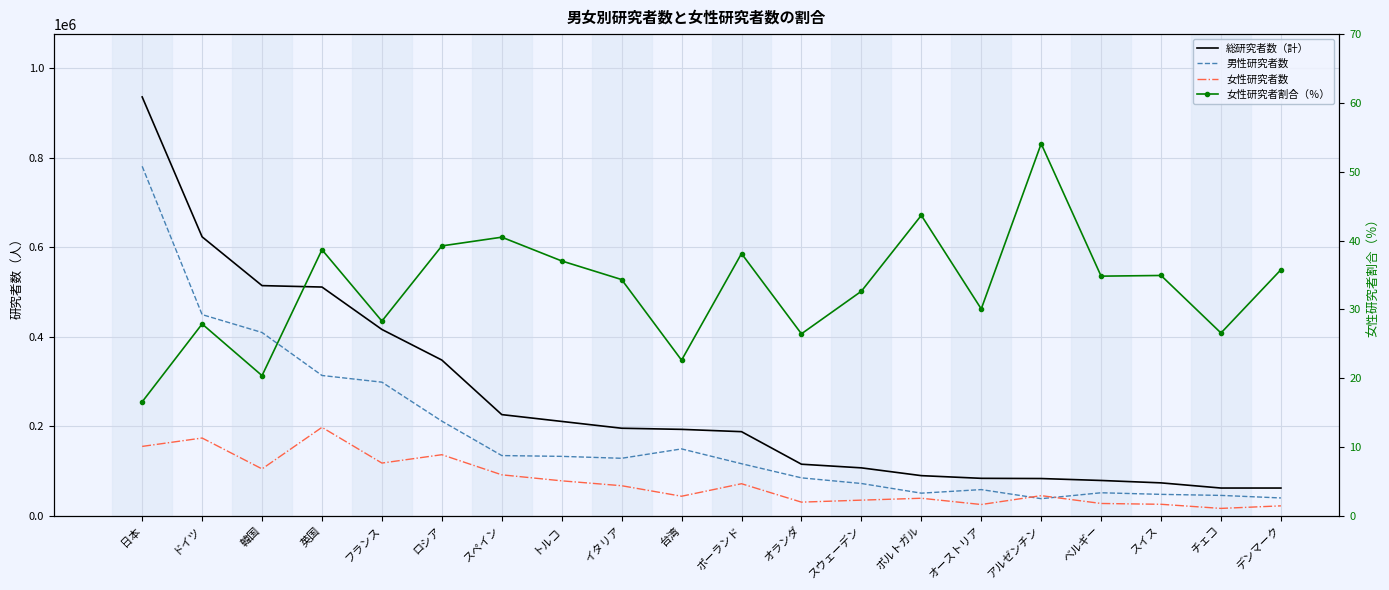

What is the difference between the maximum and minimum values in the 総研究者数（計） series?

873697.0